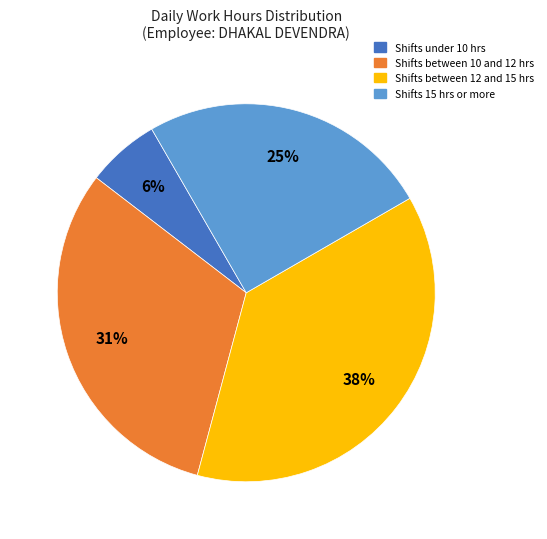

Is there a majority slice in this chart?

No